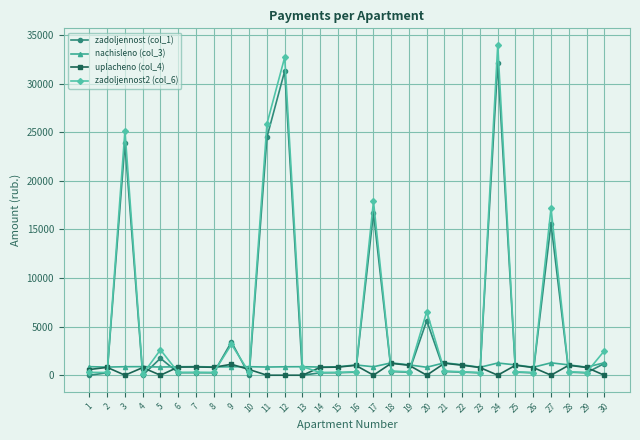

True or false: nachisleno (col_3) has more than 2 points higher than both neighbors.

True